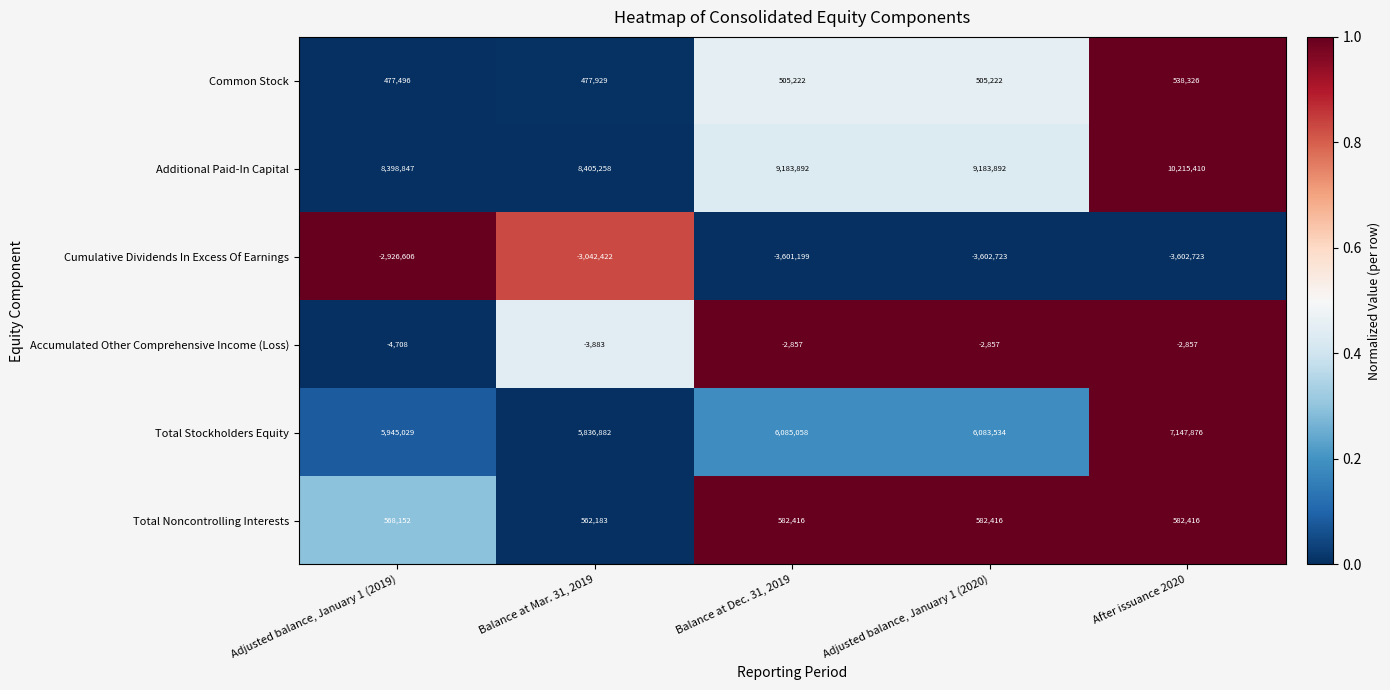

How many data points does each series have?

5